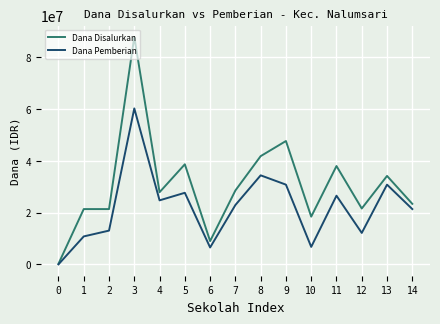

Rank the series by their maximum value, from lowest to highest.

Dana Pemberian, Dana Disalurkan